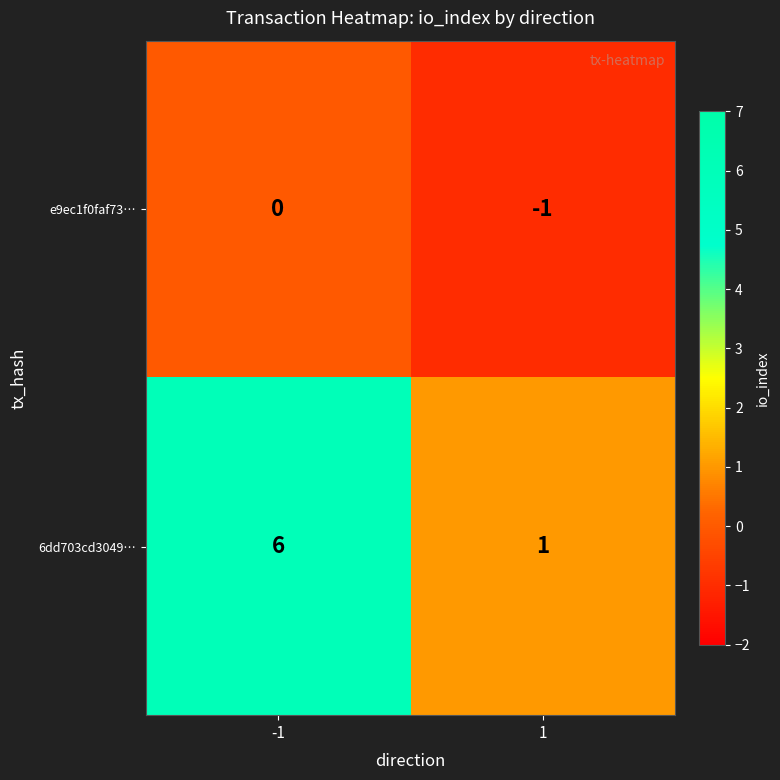

What is the greatest value displayed?

6